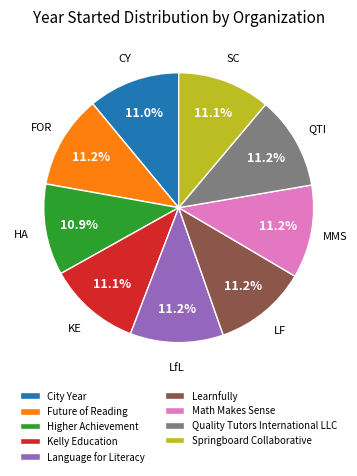

What is the ratio of the value at Quality Tutors International LLC to the value at Kelly Education?

1.0